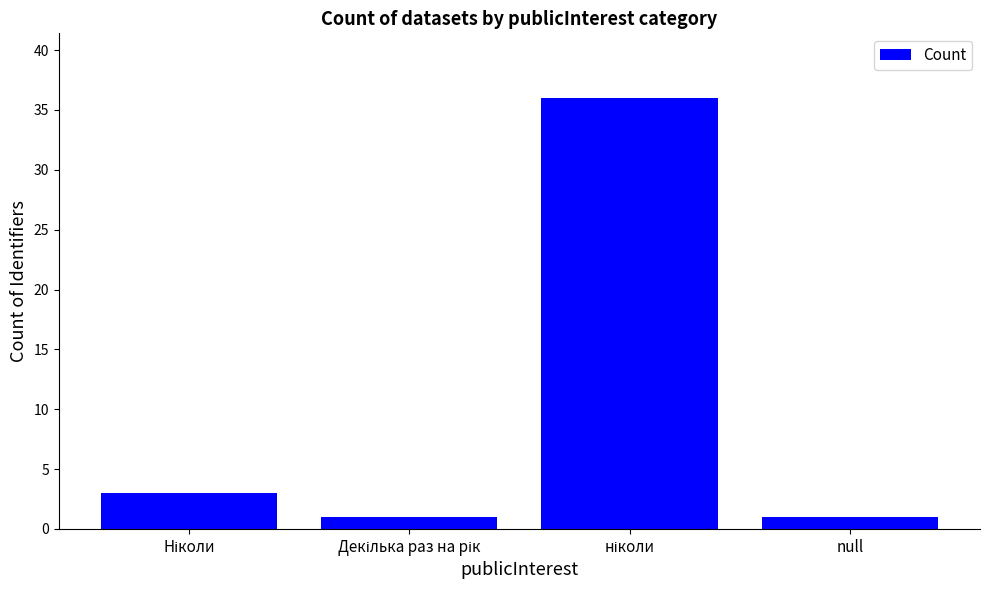

Reading right to left, transcribe all the data shown in this chart.

1	36	1	3